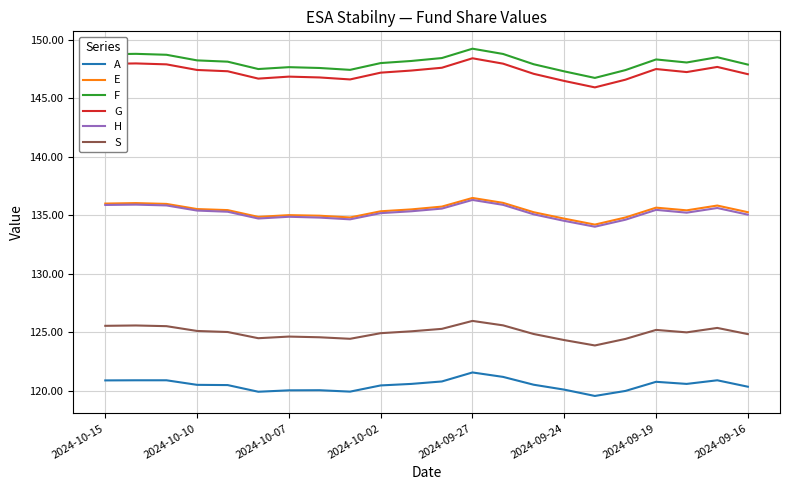

True or false: E and A cross at least once.

False